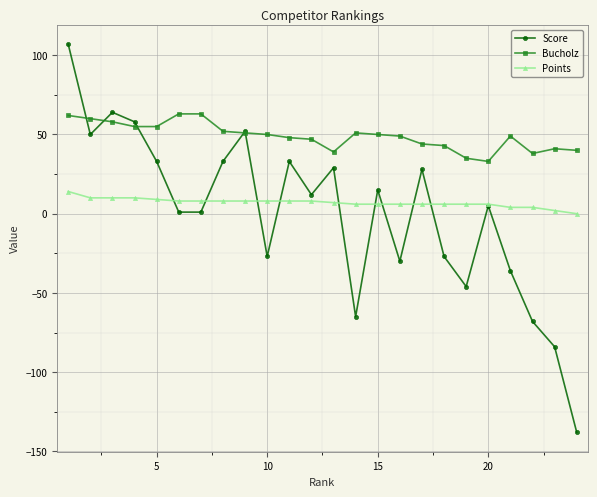

True or false: Bucholz and Points cross at least once.

False